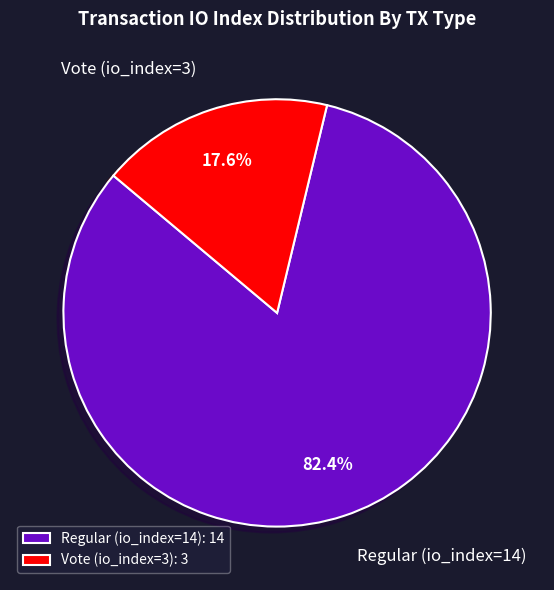

What percentage do Regular (io_index=14) and Vote (io_index=3) together represent?

100.0%